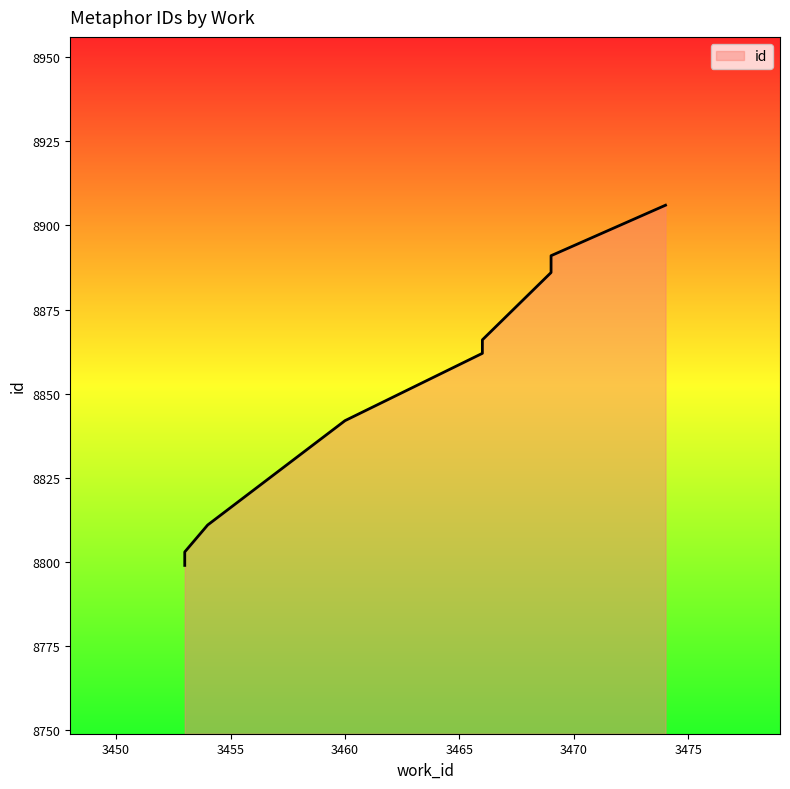

Count the number of values greater than 8864.

4